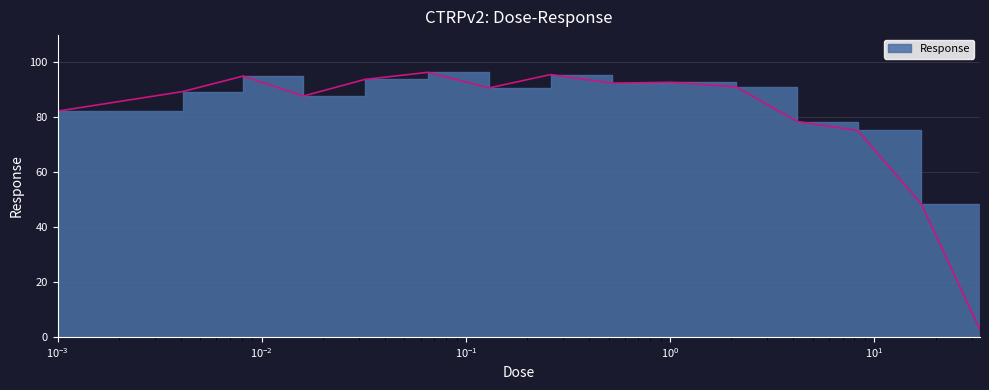

Which label corresponds to the largest value in the chart?

0.065